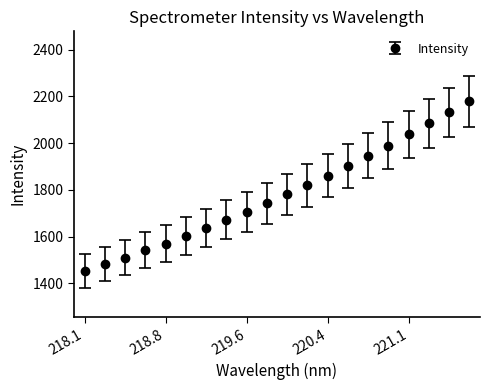

Reading left to right, extract all data points from this chart.

1454.1	1481.8	1509.1	1541.3	1570.0	1602.6	1635.8	1670.7	1706.7	1742.6	1780.6	1819.5	1860.9	1903.2	1946.0	1989.8	2037.6	2085.5	2131.7	2179.0